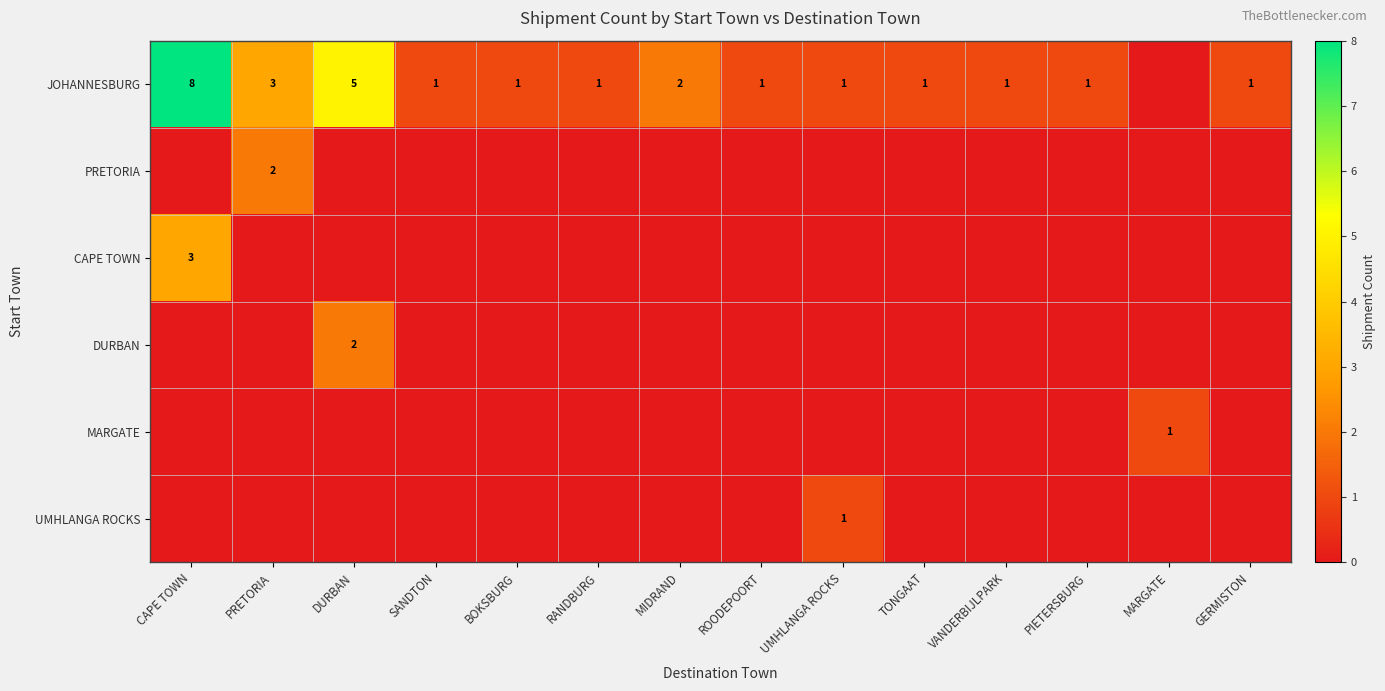

The CAPE TOWN series shows 4 at CAPE TOWN. True or false?

False